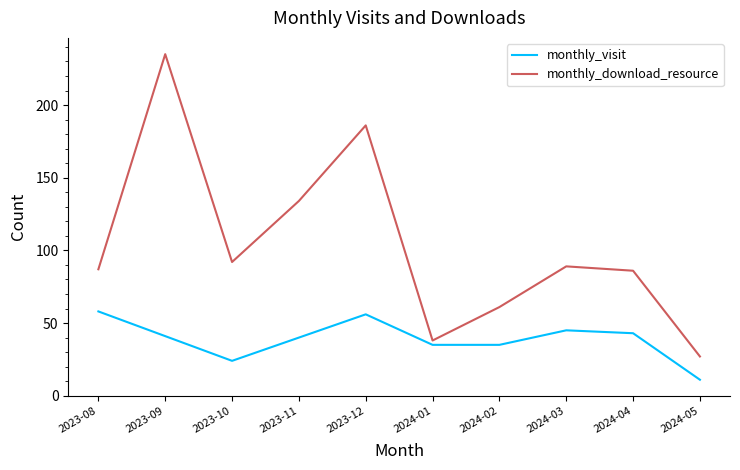

Where is the first local maximum for monthly_download_resource?

2023-09